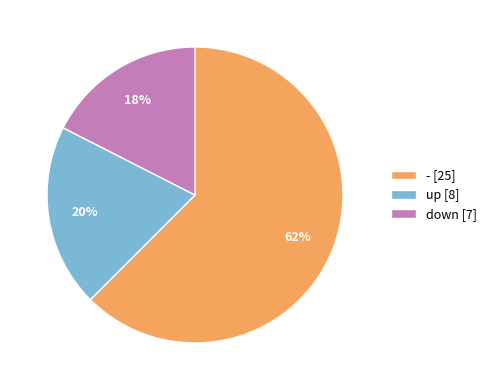

To the nearest percent, what percentage of the pie is up?

20%